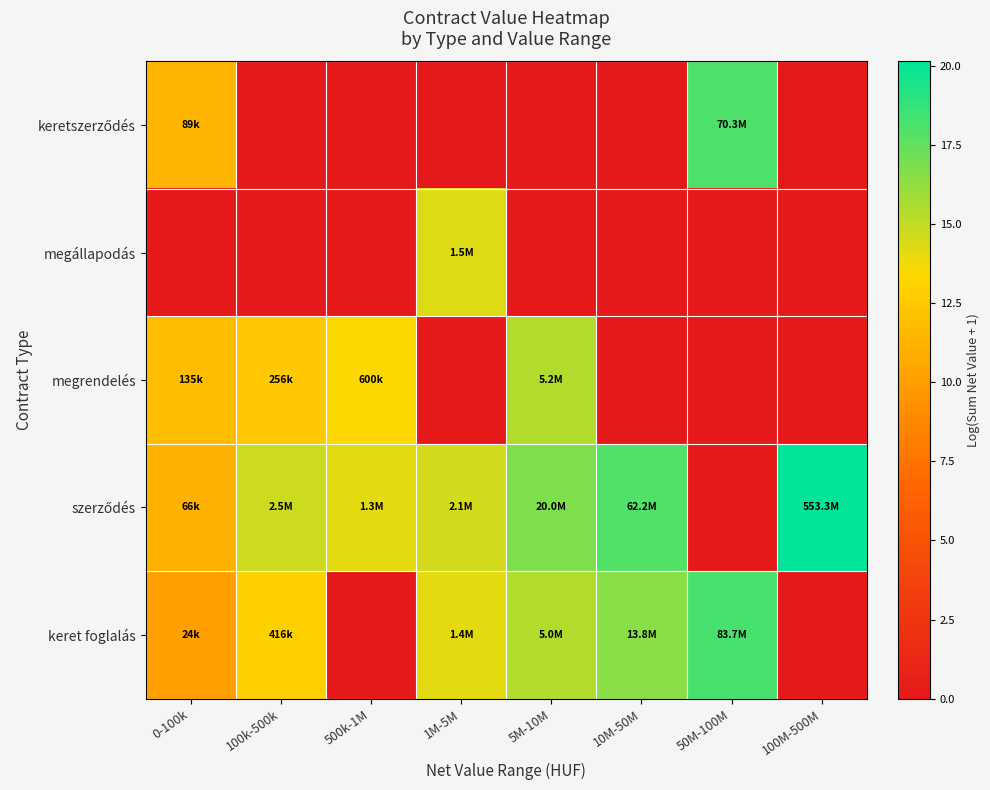

Rank the series by their average value, from lowest to highest.

megállapodás, keretszerződés, megrendelés, keret foglalás, szerződés